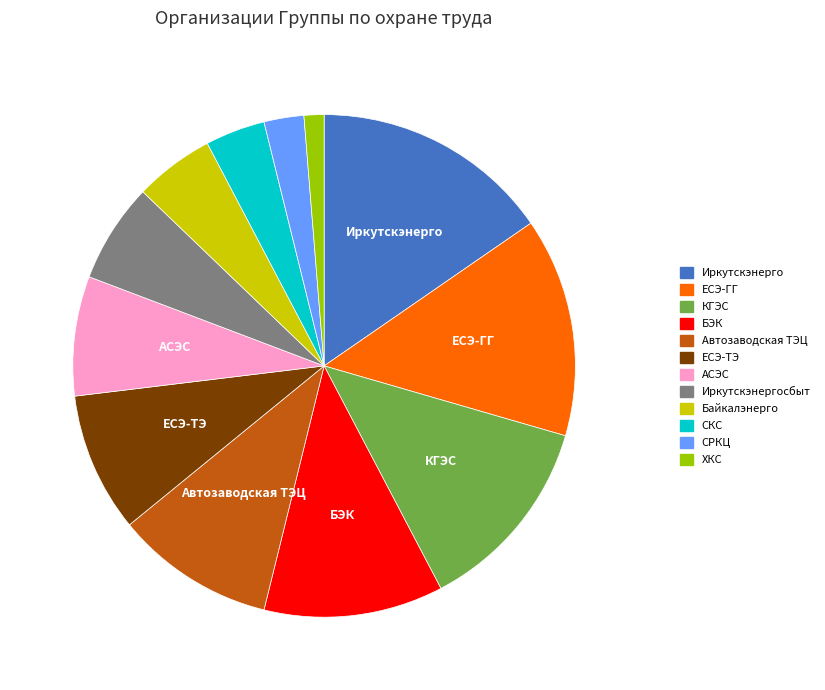

Is there any slice that represents more than half of the pie?

No